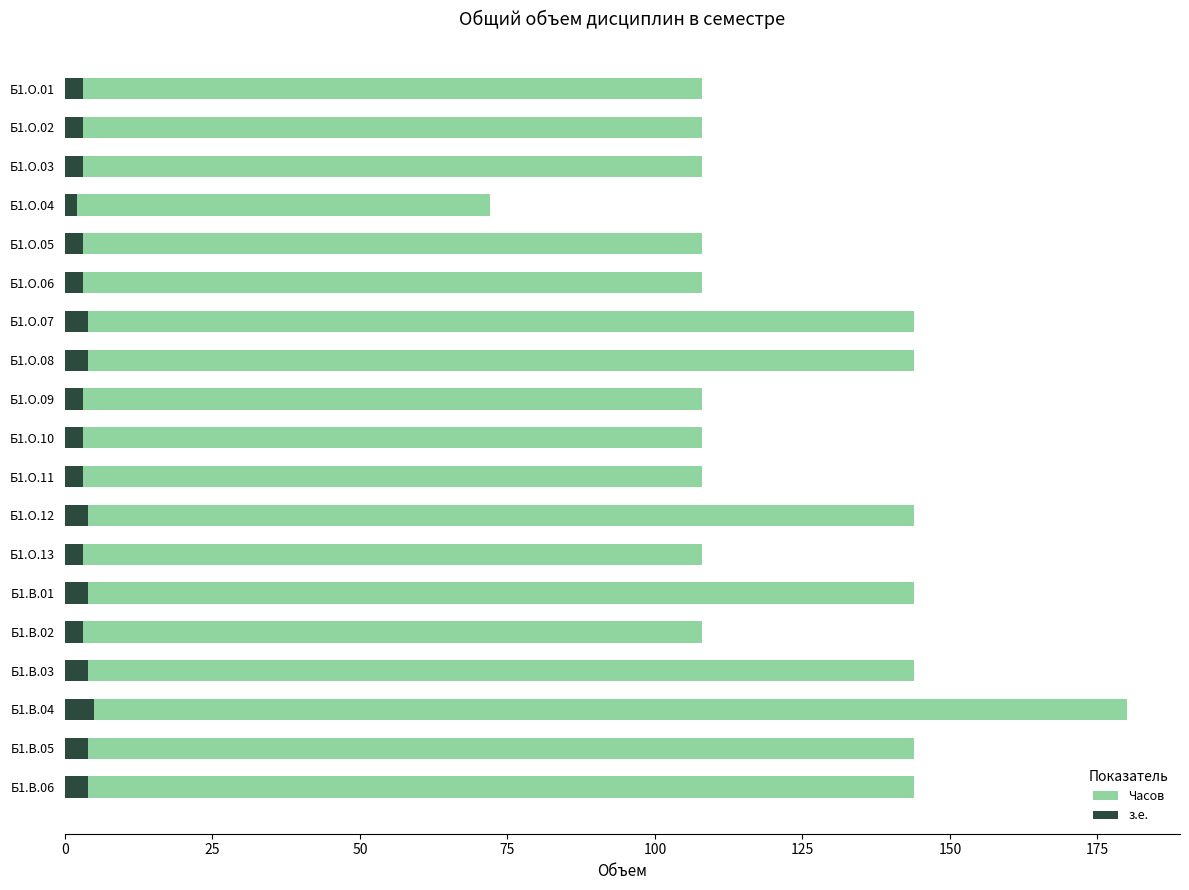

What is the greatest value displayed?

180